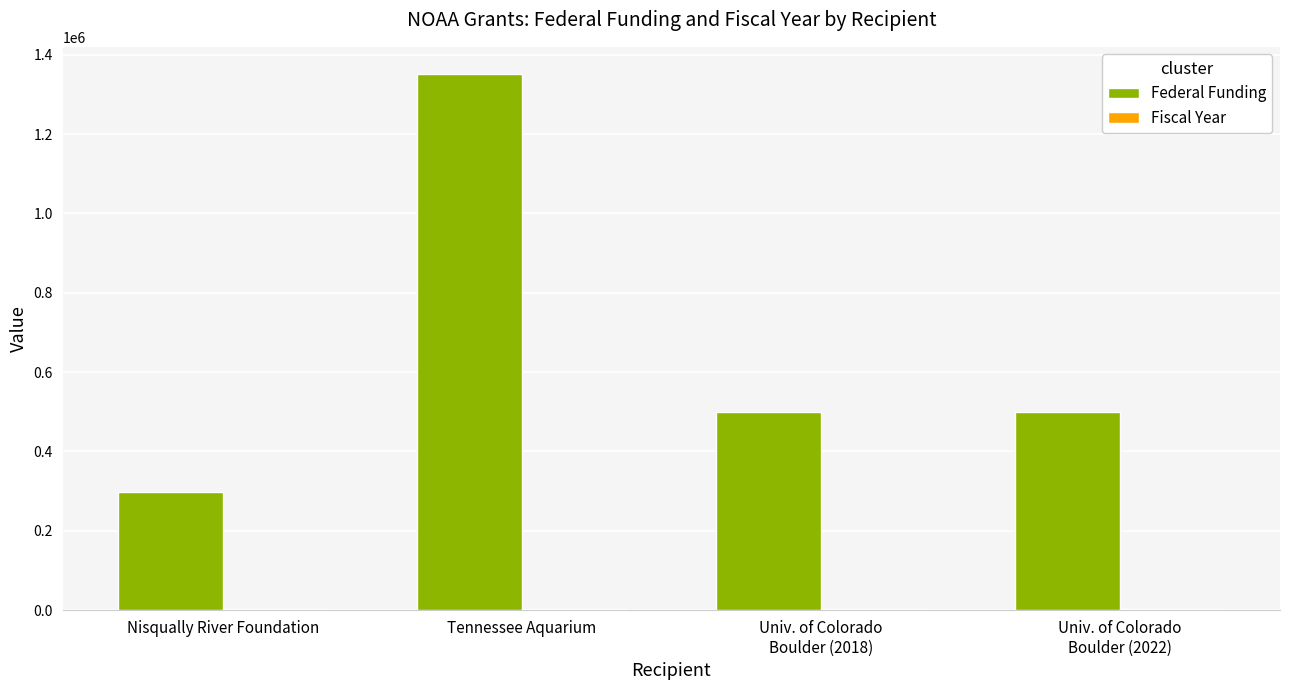

Are the bars grouped side by side (vs. stacked)?

Yes